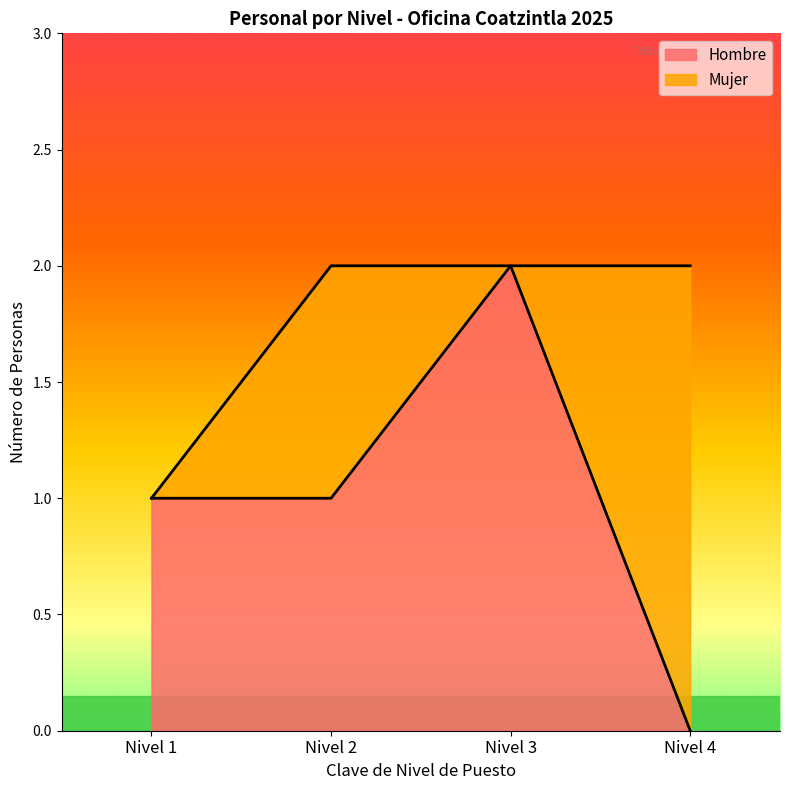

The Hombre series shows 2 at Nivel 3. True or false?

True